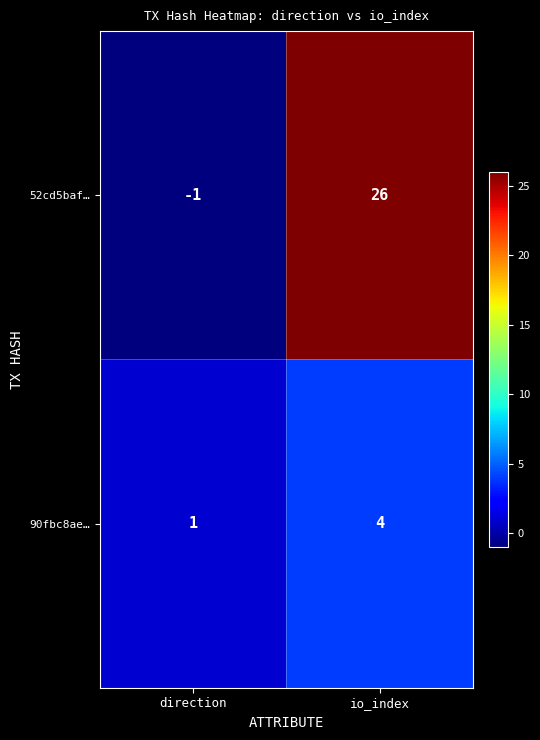

Between direction and io_index, which series saw the biggest shift?

52cd5baf…